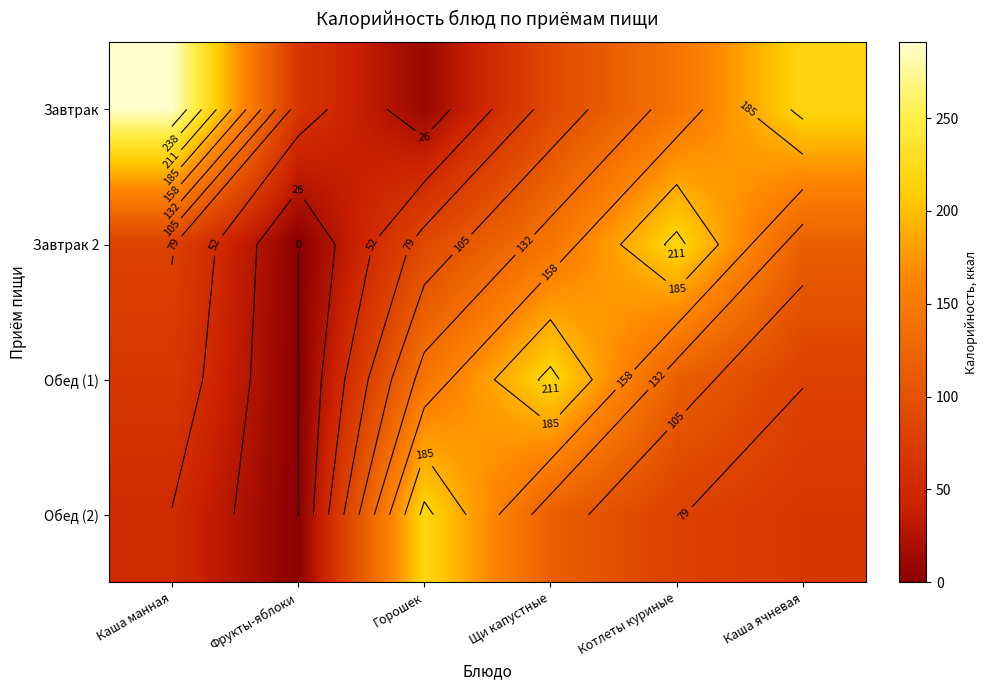

Which series has the widest spread of values?

Завтрак